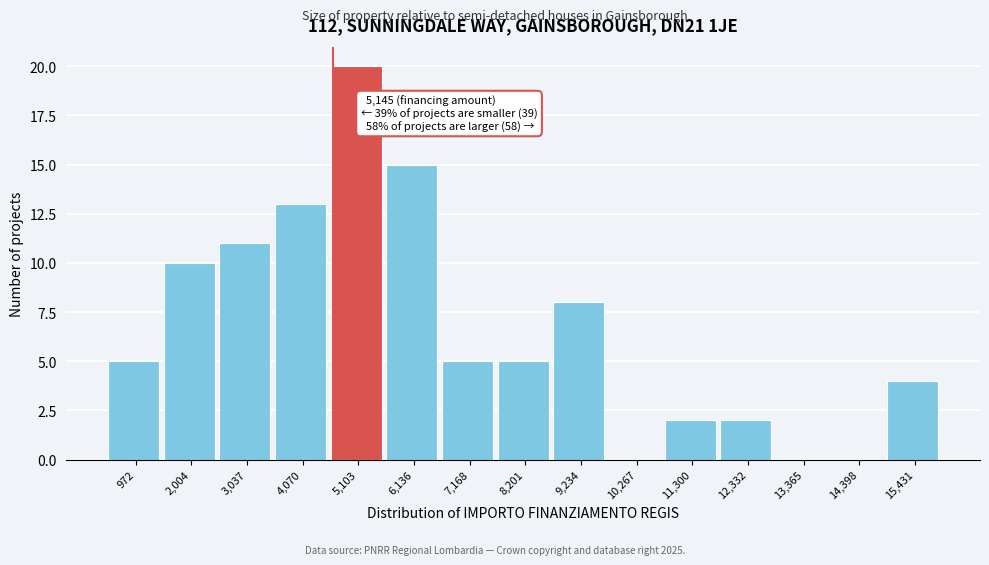

Reading left to right, transcribe all the data shown in this chart.

972=5	2,004=10	3,037=11	4,070=13	5,103=20	6,136=15	7,168=5	8,201=5	9,234=8	10,267=0	11,300=2	12,332=2	13,365=0	14,398=0	15,431=4